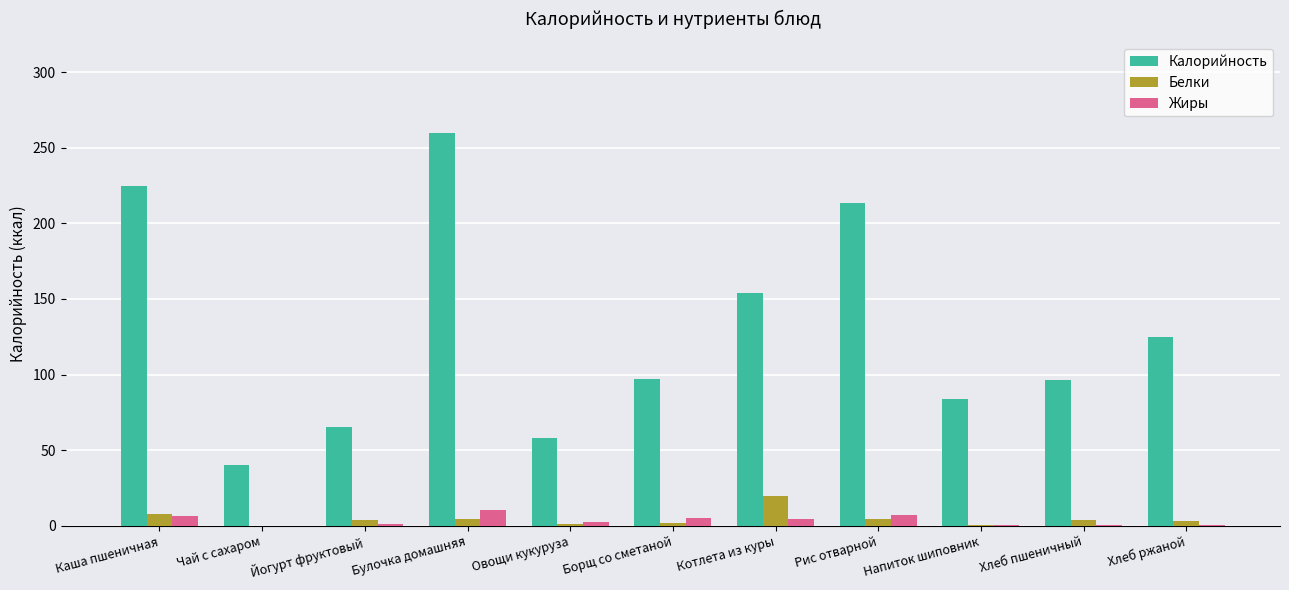

The Белки series shows 1.2 at Овощи кукуруза. True or false?

True